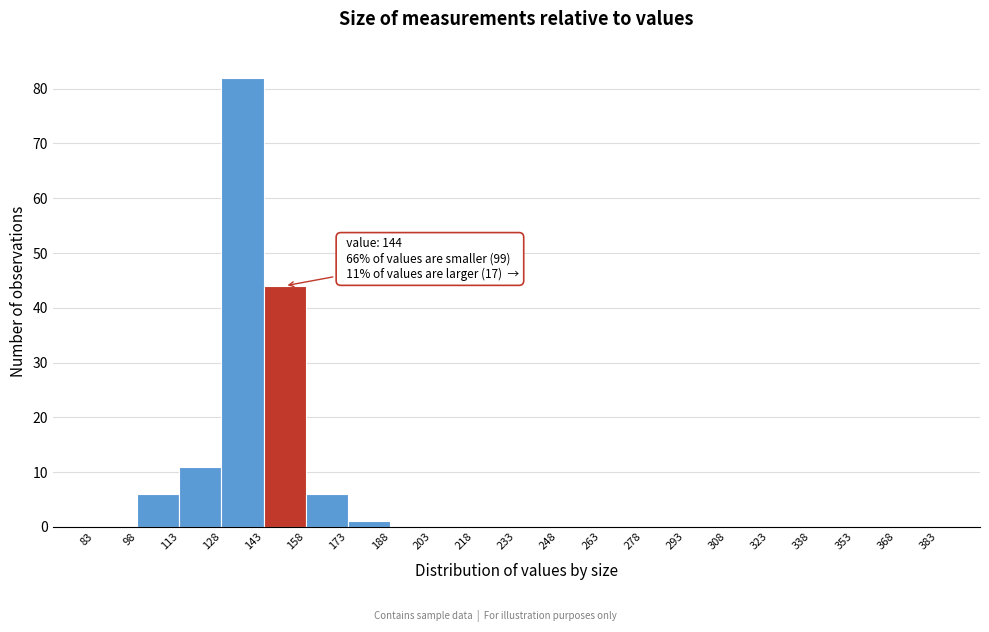

Over which range of the x-axis is the bar tallest?

128 to 143